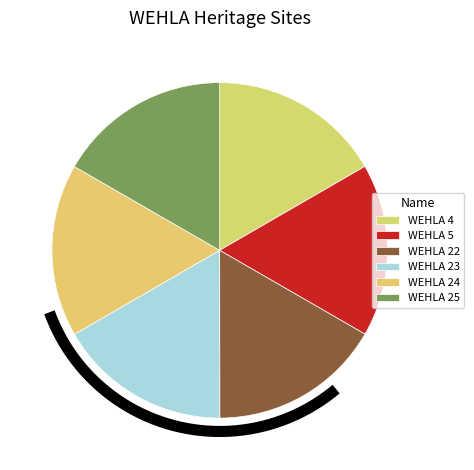

How many segments does this pie chart have?

6